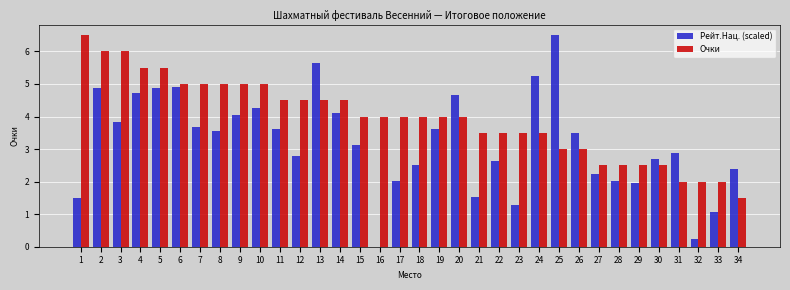

What is the difference between the Рейт.Нац. (scaled) values at 9 and 26?

0.6